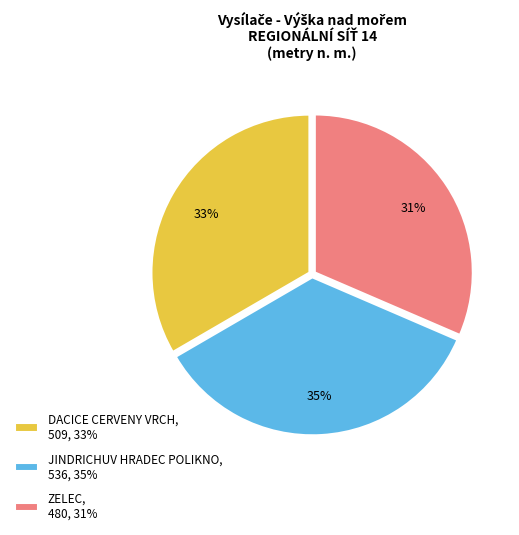

Rank the categories by value from highest to lowest.

JINDRICHUV HRADEC POLIKNO, DACICE CERVENY VRCH, ZELEC